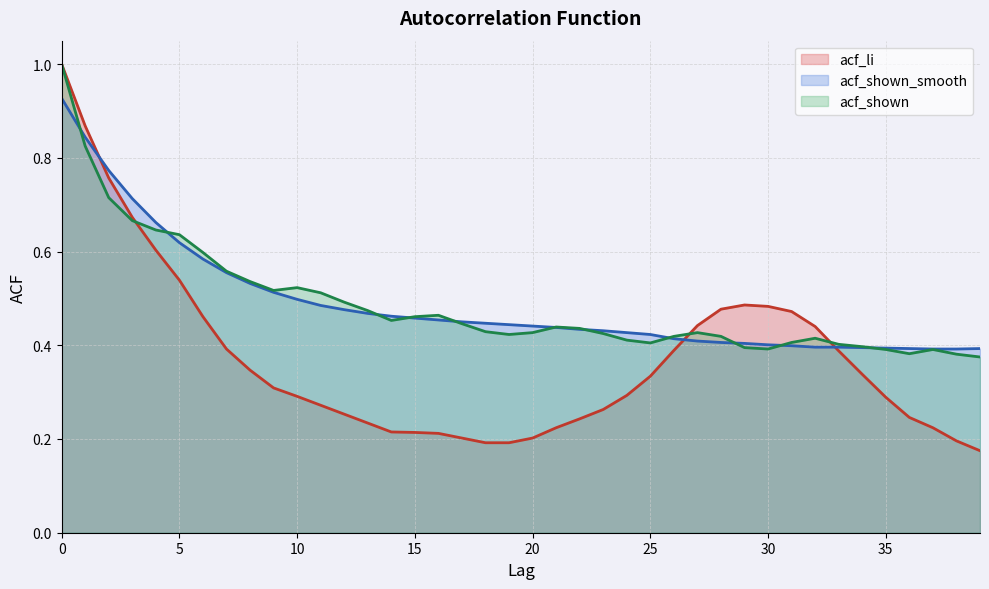

What is the approximate value of acf_shown at 3?

0.7